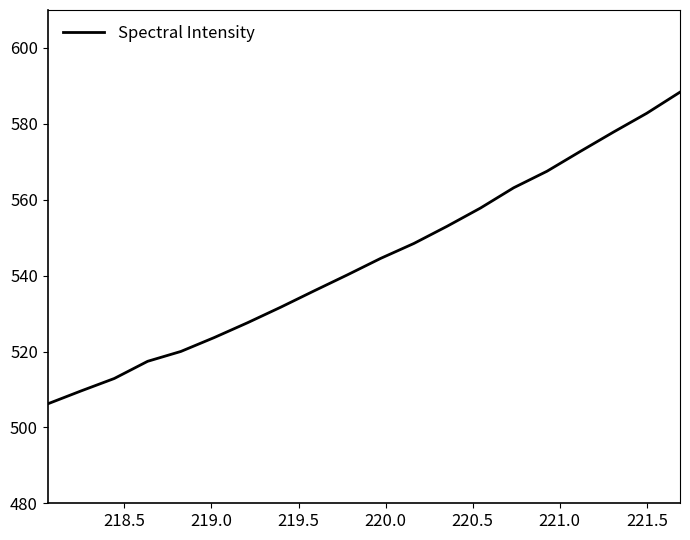

Is this an area chart (filled region under the line)?

No